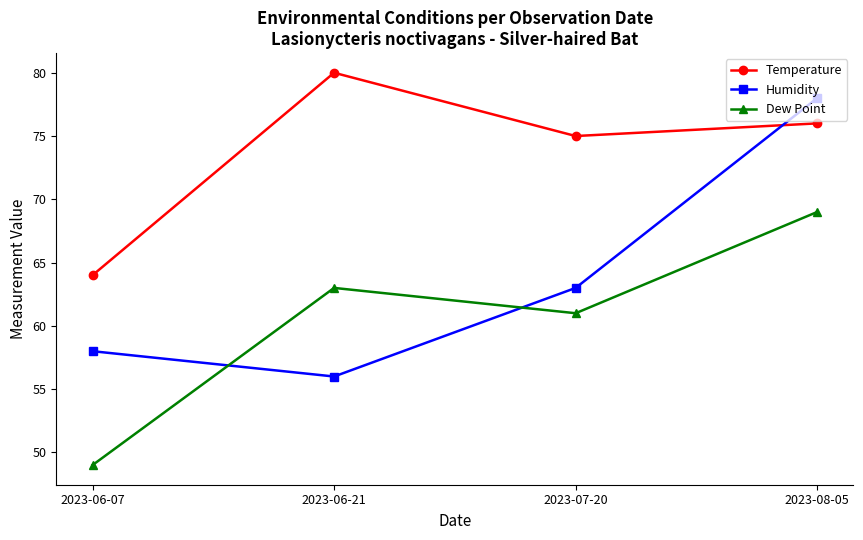

What is the sum of all Humidity values?

255